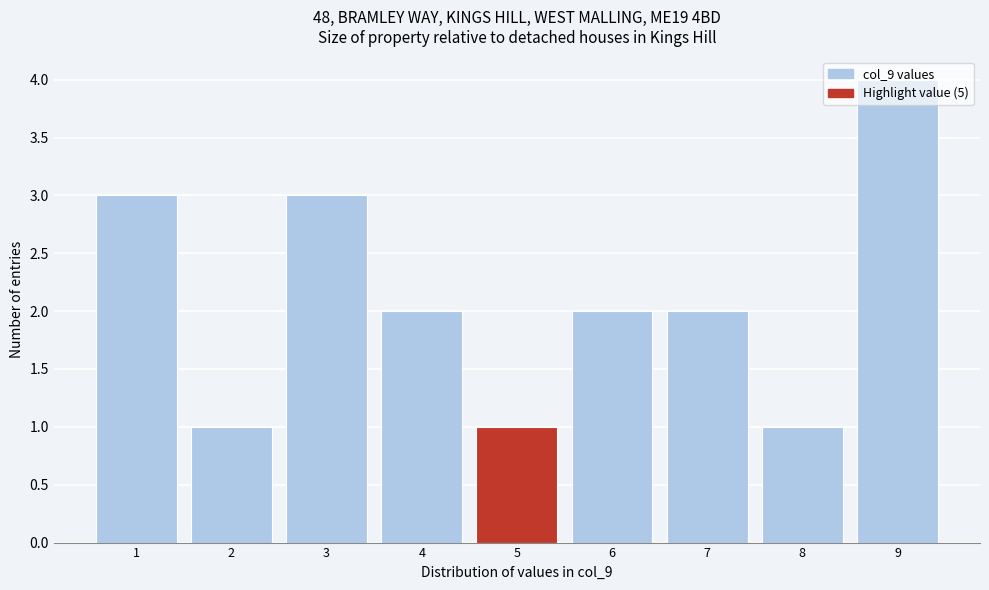

How tall is the bar that spans 1.5 to 2.5 on the x-axis? The values are not printed on the chart, so give them approximately, as read against the axis.

1